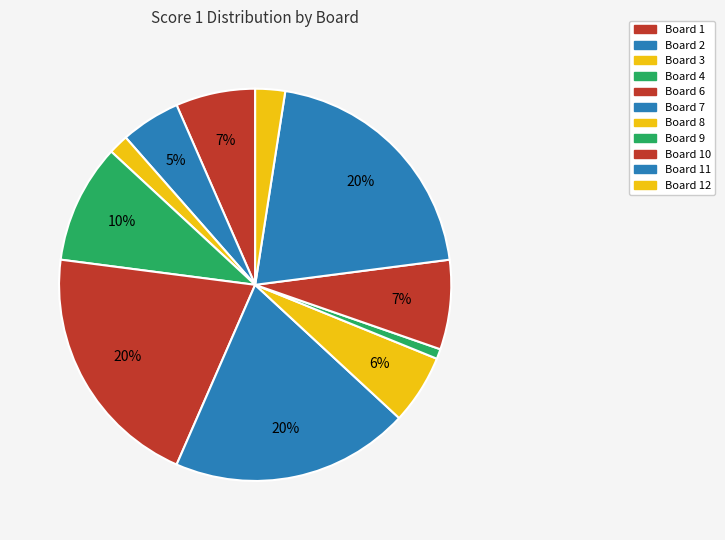

How many segments does this pie chart have?

11